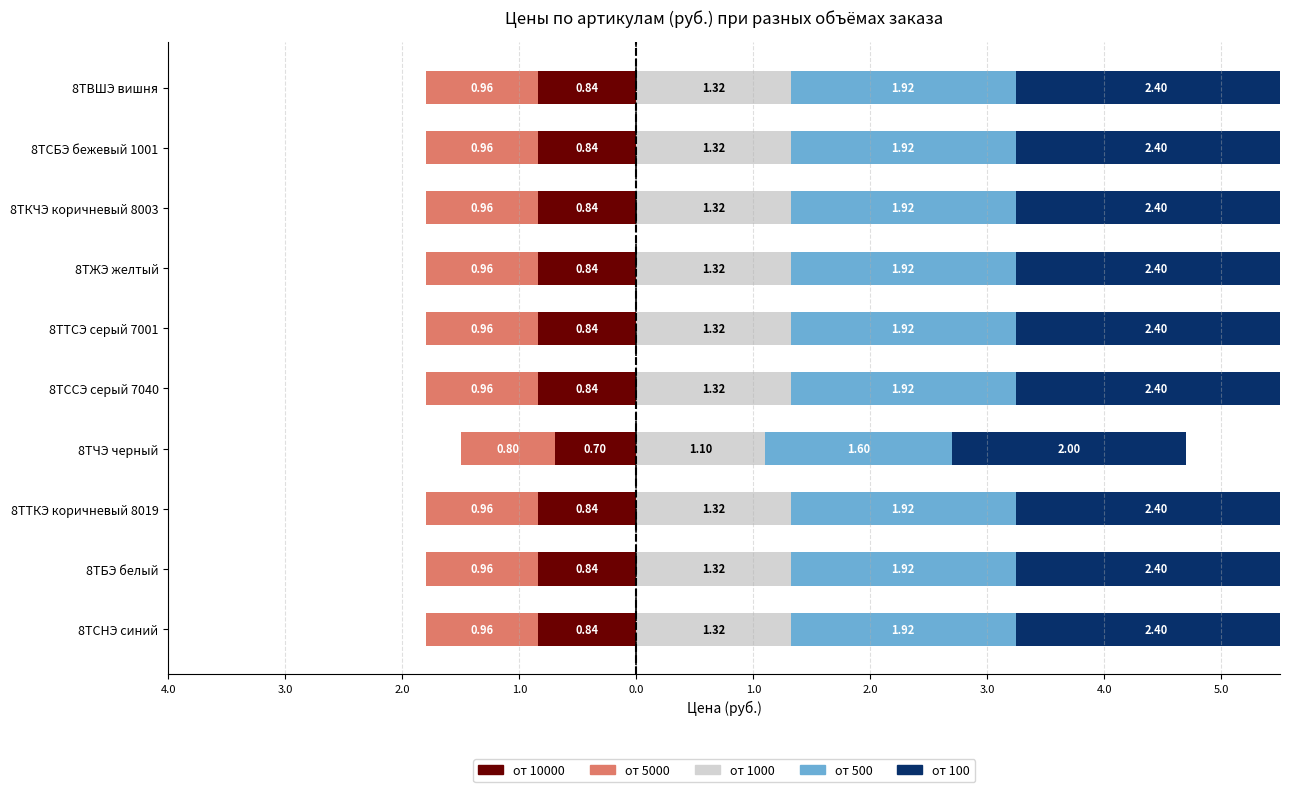

Reading left to right, extract all data points from this chart.

от 10000: -0.8	-0.8	-0.8	-0.7	-0.8	-0.8	-0.8	-0.8	-0.8	-0.8
от 5000: -1.0	-1.0	-1.0	-0.8	-1.0	-1.0	-1.0	-1.0	-1.0	-1.0
от 1000: 1.3	1.3	1.3	1.1	1.3	1.3	1.3	1.3	1.3	1.3
от 500: 1.9	1.9	1.9	1.6	1.9	1.9	1.9	1.9	1.9	1.9
от 100: 2.4	2.4	2.4	2.0	2.4	2.4	2.4	2.4	2.4	2.4